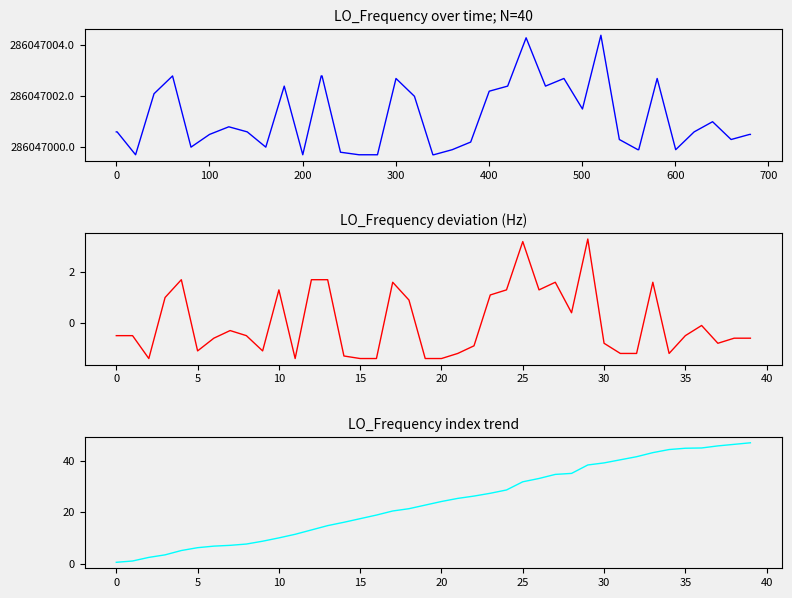

What is the difference between the maximum and minimum values in the LO_Frequency series?

4.7